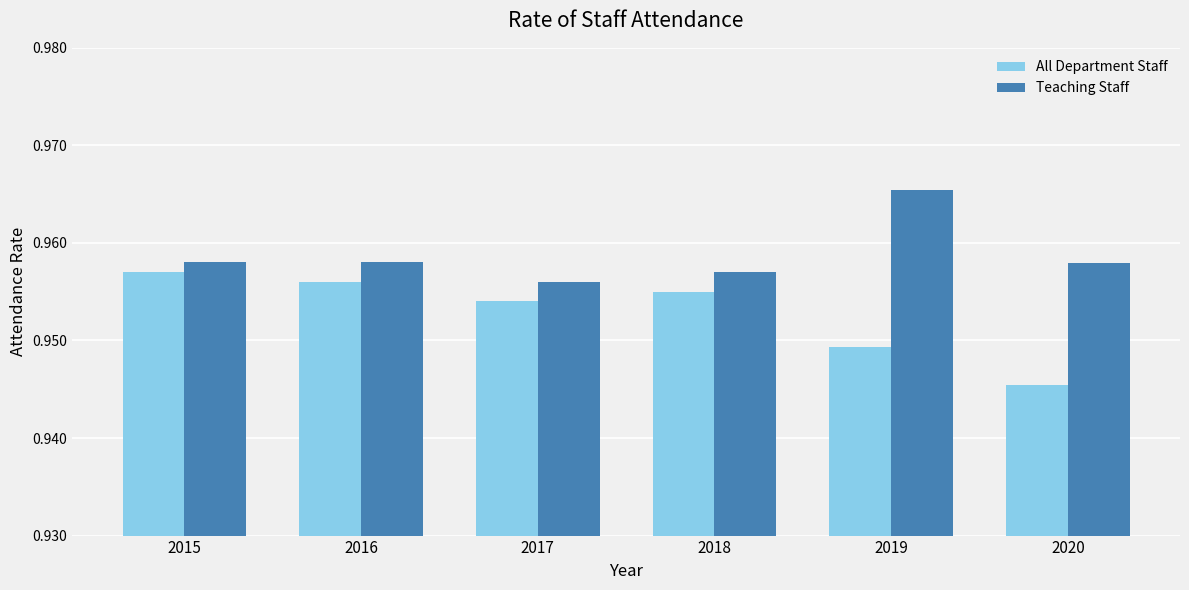

Which series has the widest spread of values?

All Department Staff